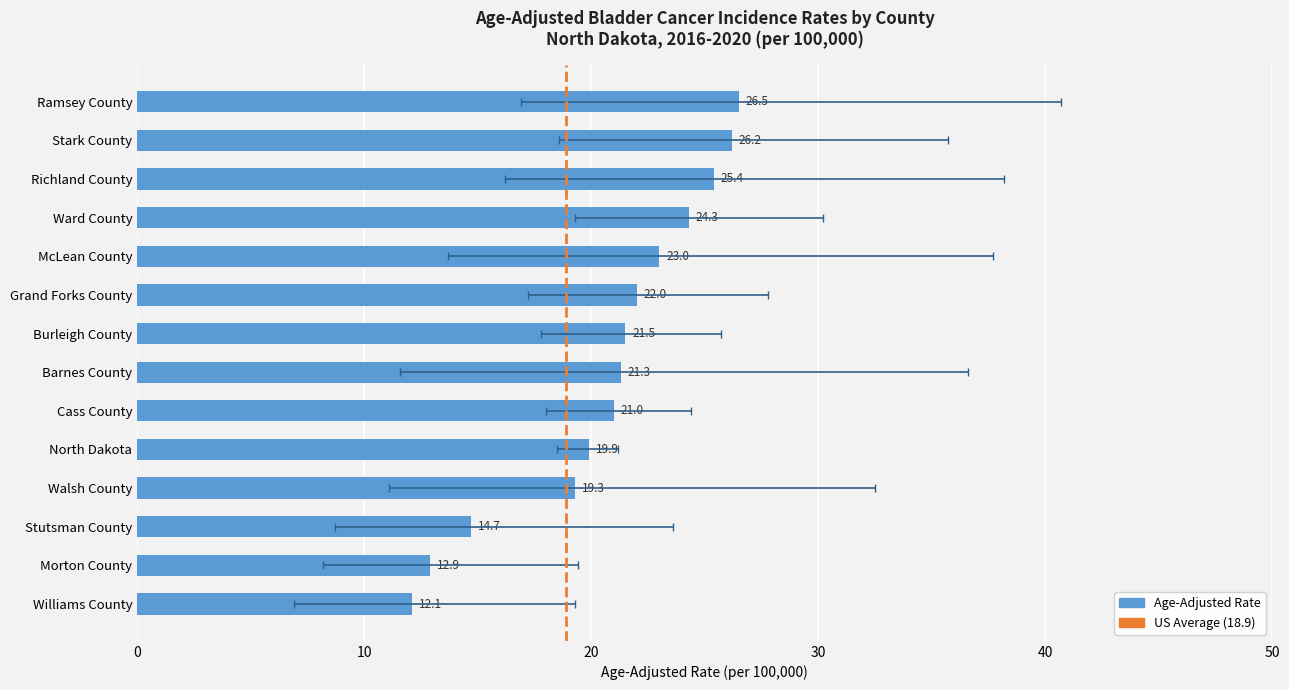

What is the maximum value shown in the chart?

26.5